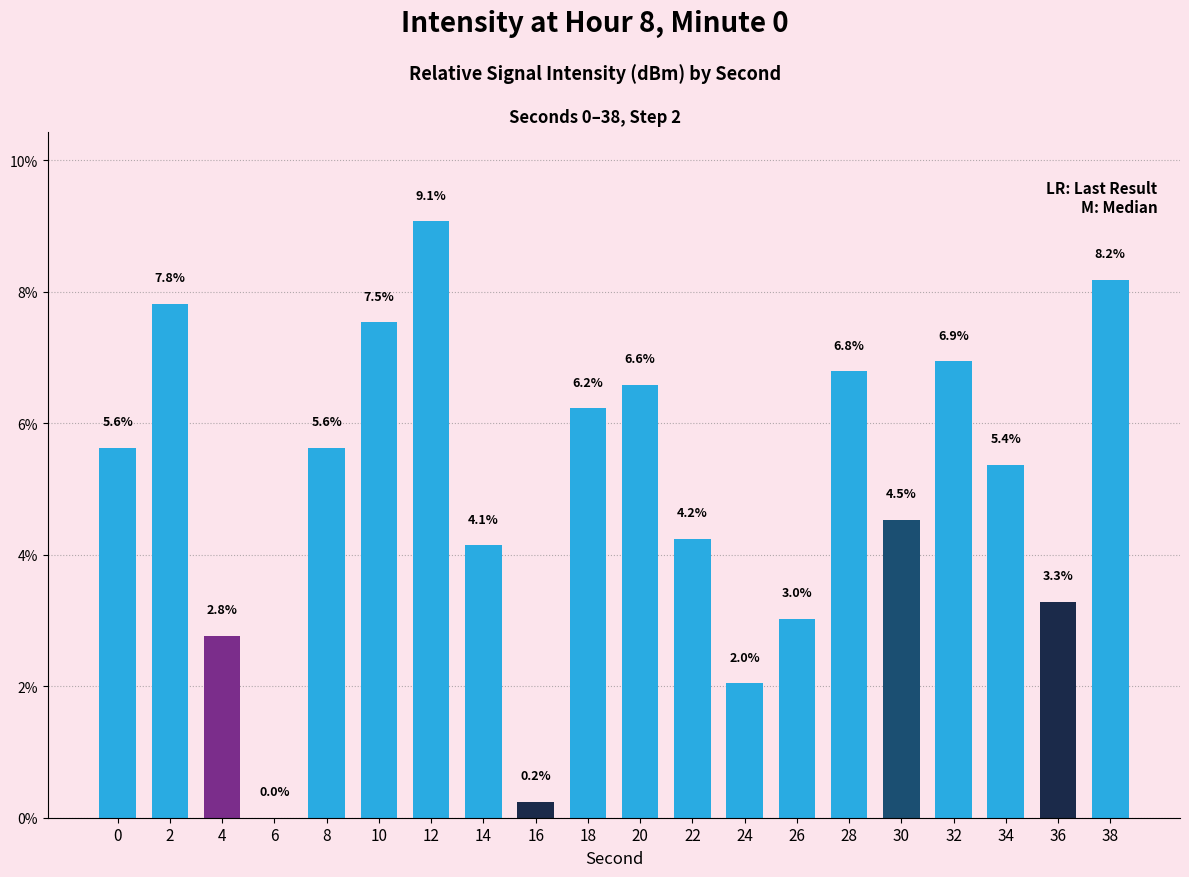

Reading left to right, list all the values displayed in this chart.

5.6	7.8	2.8	0.0	5.6	7.5	9.1	4.1	0.2	6.2	6.6	4.2	2.0	3.0	6.8	4.5	6.9	5.4	3.3	8.2